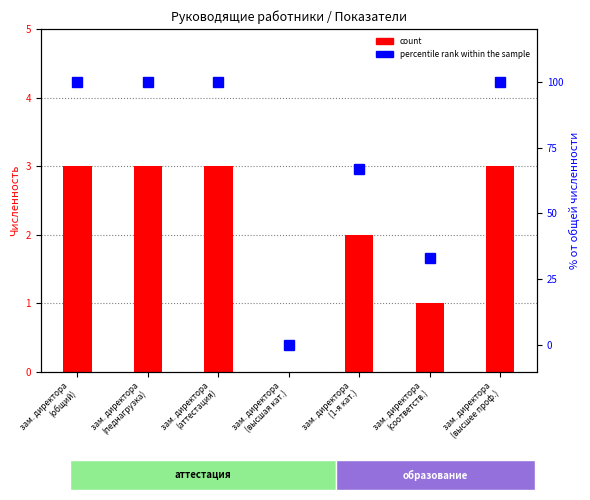

What is the maximum value shown in the chart?

100